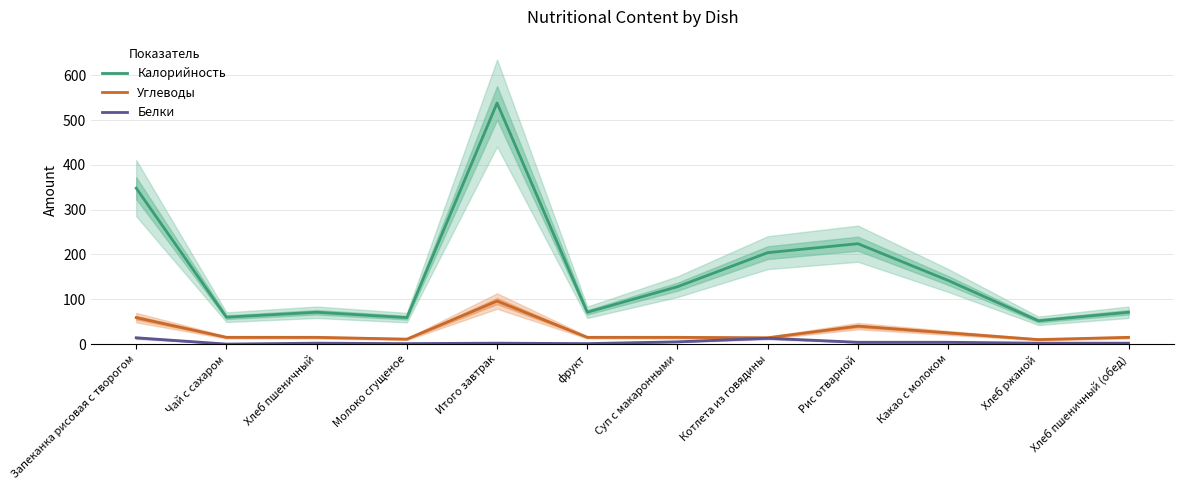

Rank the series by their maximum value, from lowest to highest.

Белки, Углеводы, Калорийность